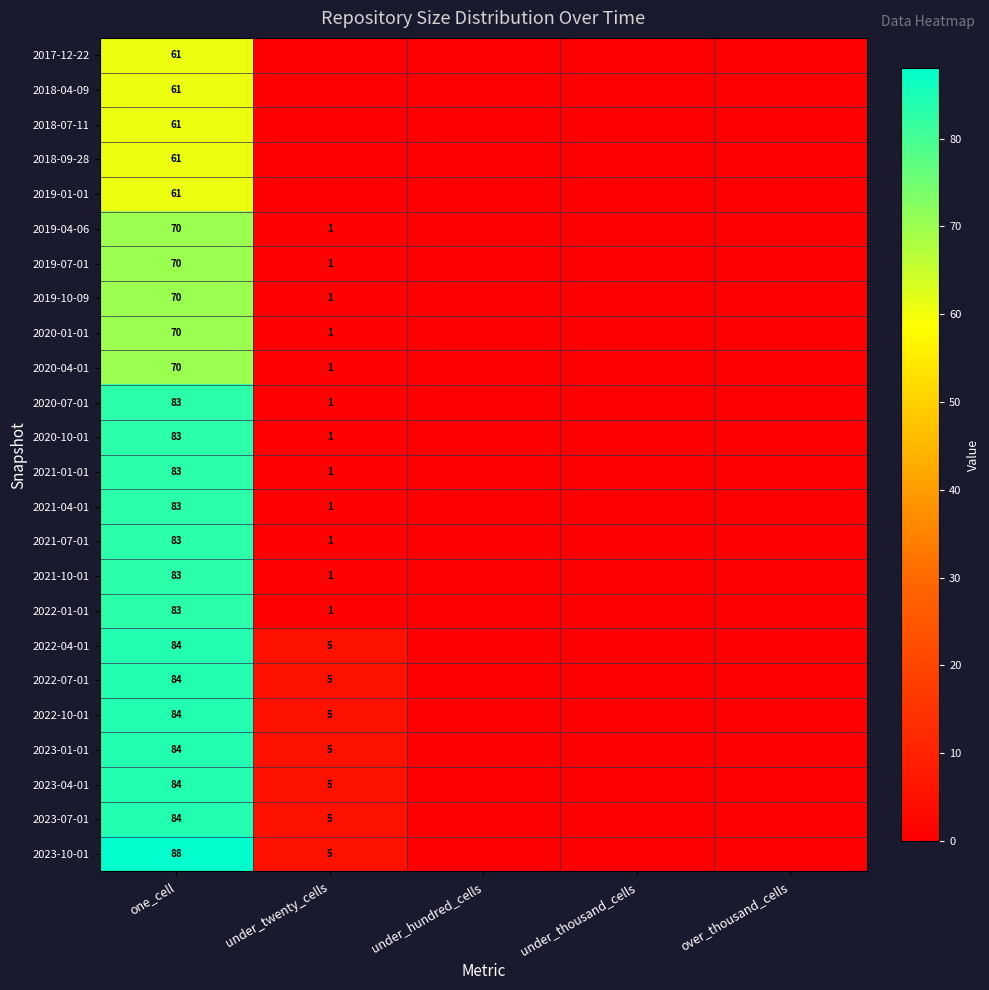

The value of 2020-07-01 at one_cell is 83. True or false?

True